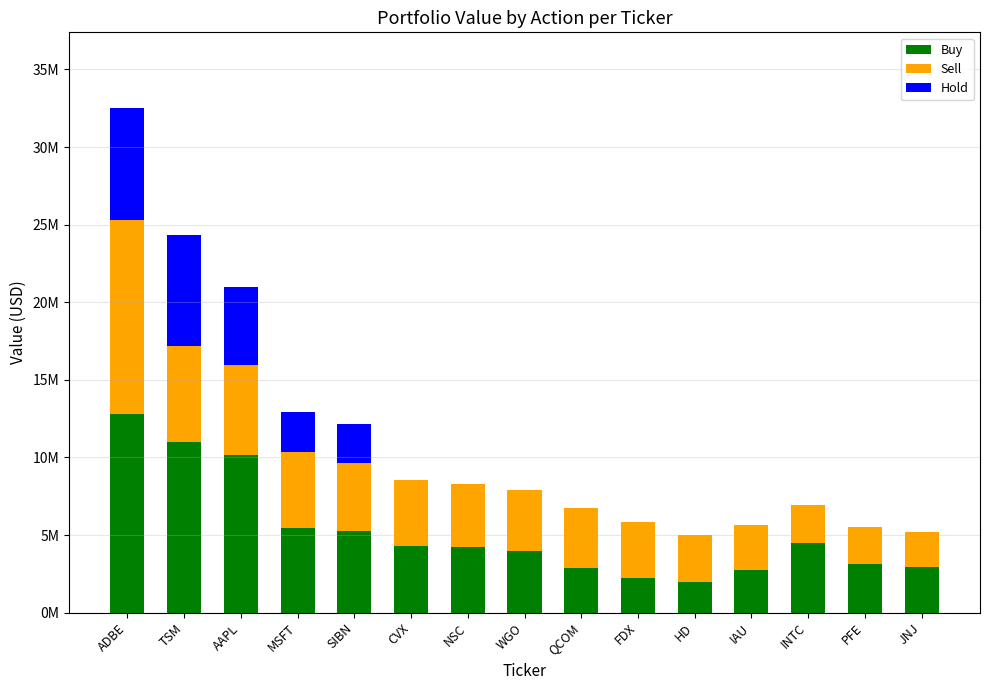

Does the chart contain stacked bars?

Yes